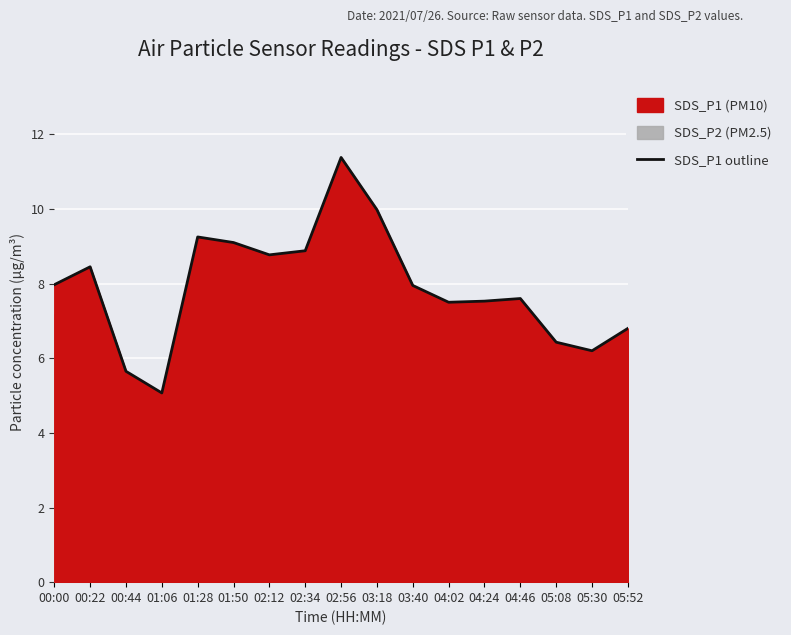

Rank the categories by value from highest to lowest.

02:56, 03:18, 01:28, 01:50, 02:34, 02:12, 00:22, 00:00, 03:40, 04:46, 04:24, 04:02, 05:52, 05:08, 05:30, 00:44, 01:06